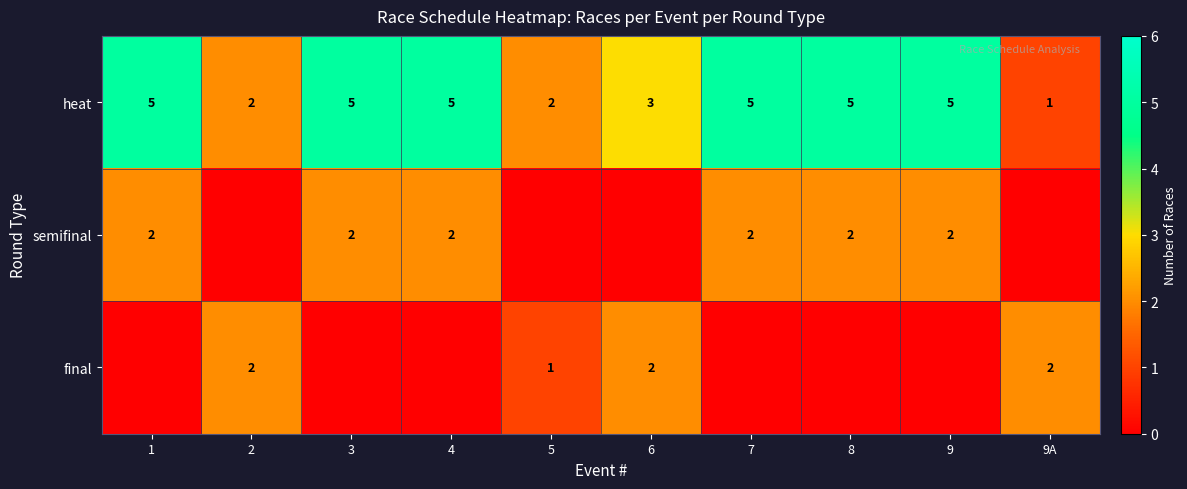

Between 2 and 6, which is larger?

6